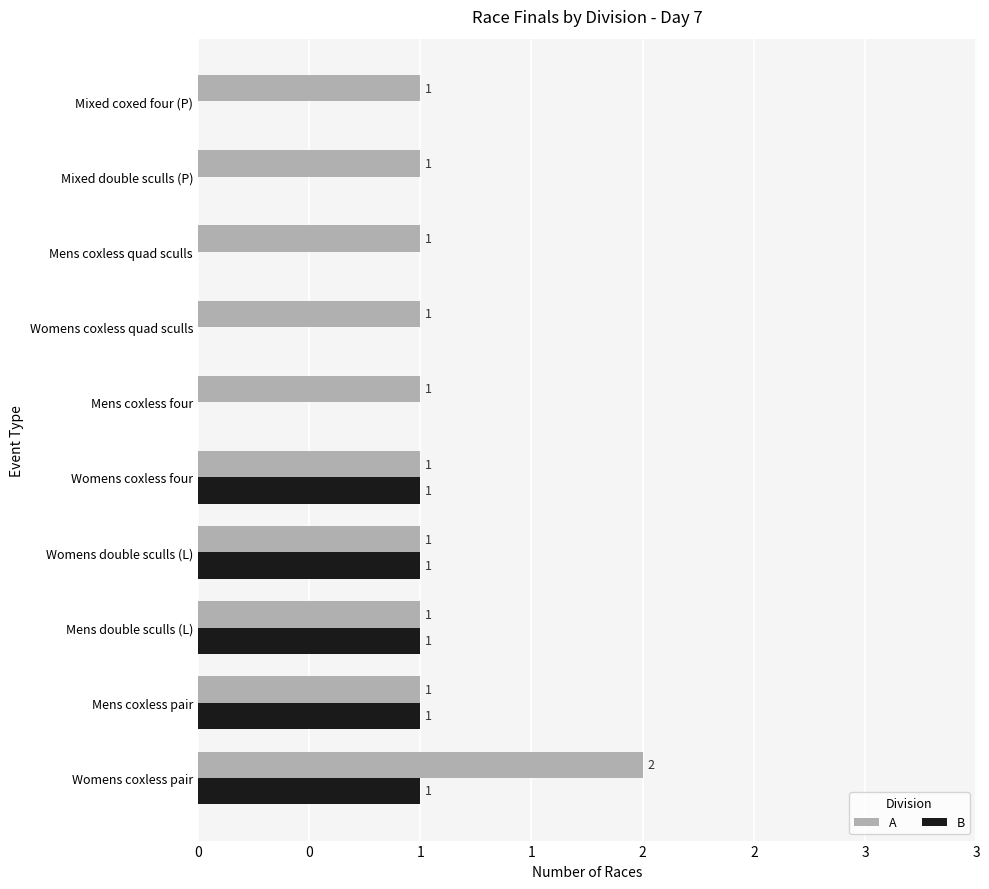

Which series has the largest total across all categories?

A